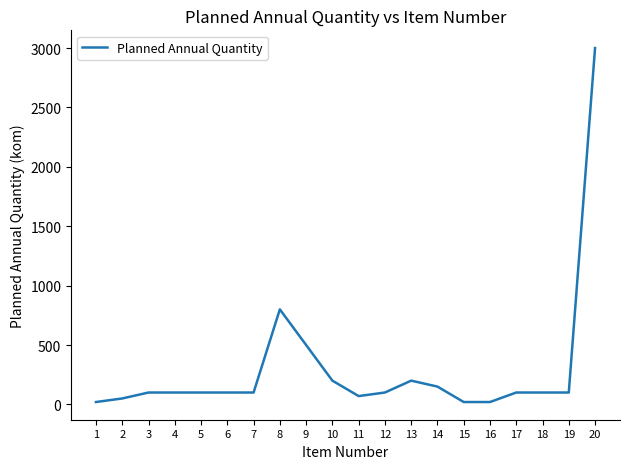

Reading left to right, list all the values displayed in this chart.

1=20	2=50	3=100	4=100	5=100	6=100	7=100	8=800	9=500	10=200	11=70	12=100	13=200	14=150	15=20	16=20	17=100	18=100	19=100	20=3000